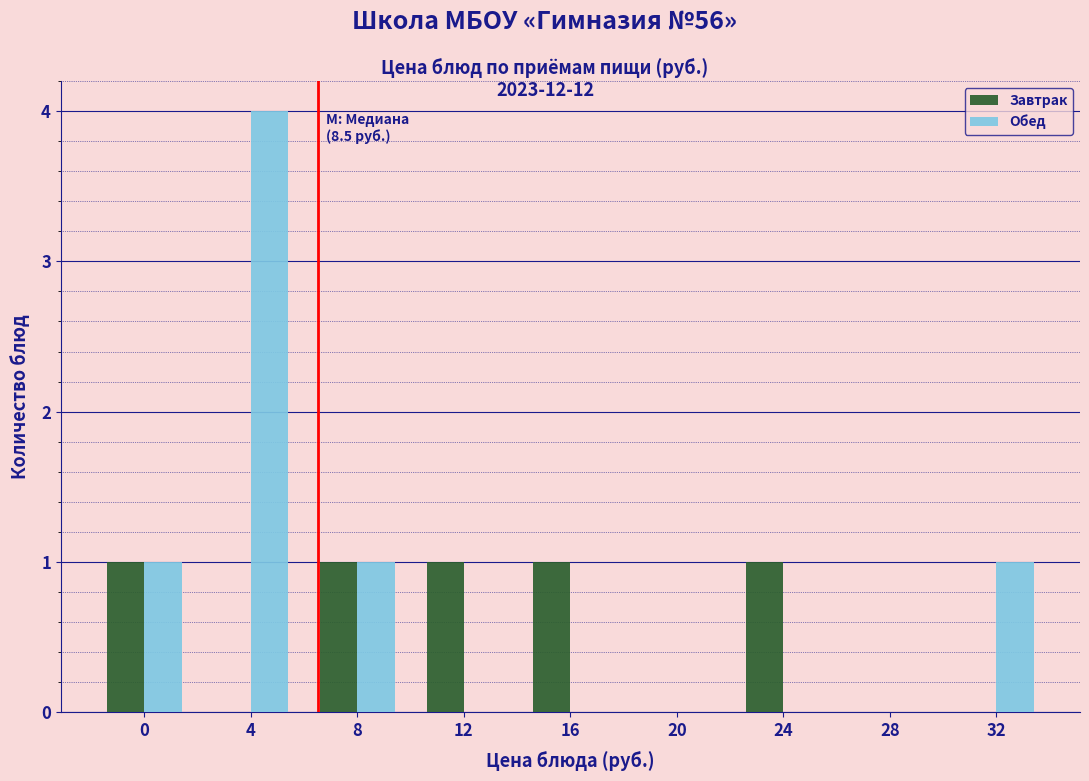

Reading left to right, transcribe all the data shown in this chart.

Завтрак: 0=1	4=0	8=1	12=1	16=1	20=0	24=1	28=0	32=0
Обед: 0=1	4=4	8=1	12=0	16=0	20=0	24=0	28=0	32=1